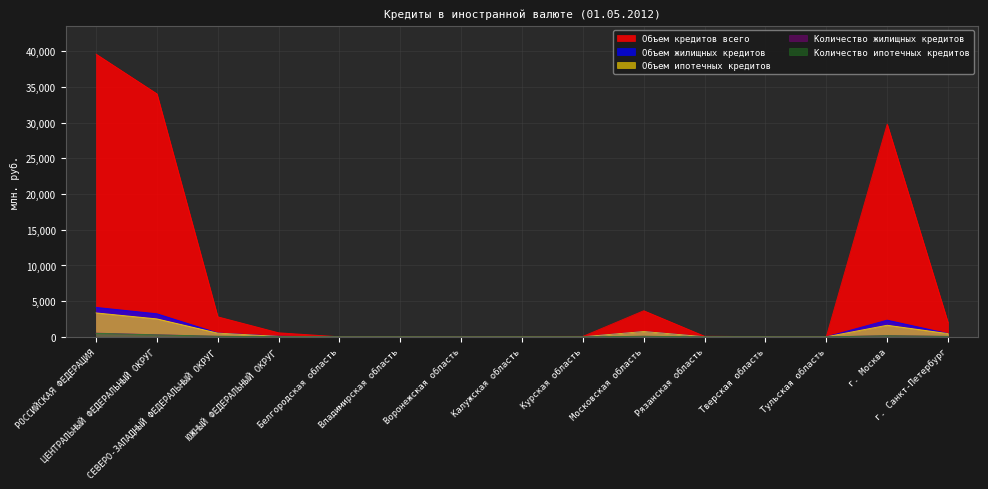

What is the total value across all series at РОССИЙСКАЯ ФЕДЕРАЦИЯ?

48117